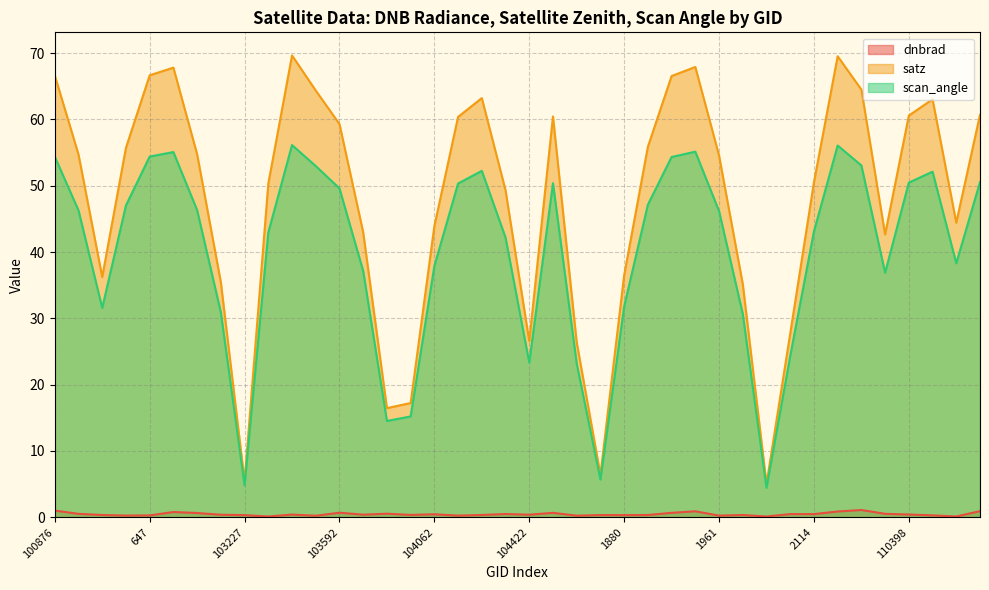

Which has a higher value, 103592 or 108481?

103592